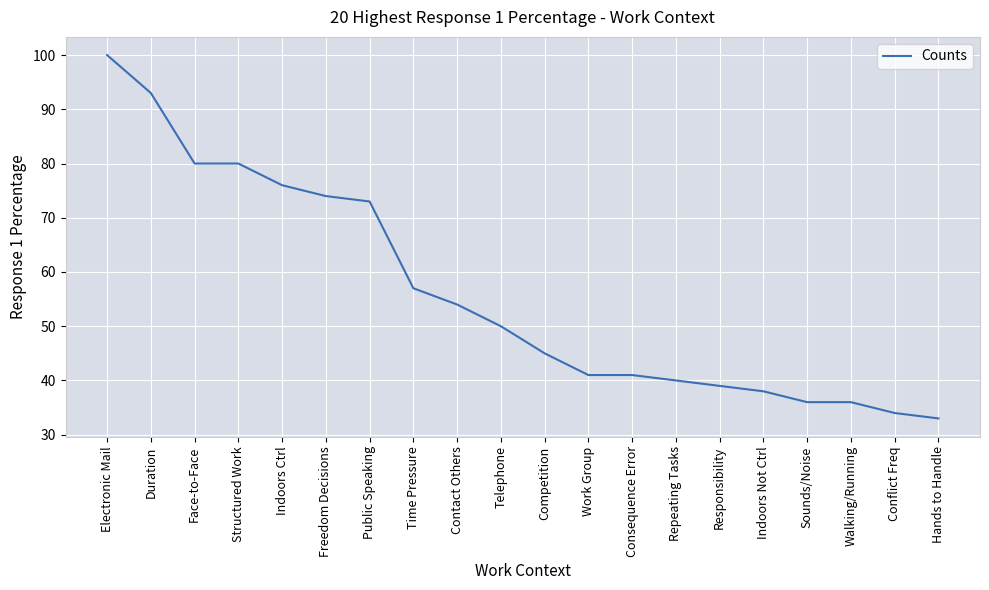

The chart shows a value of 33 at Hands to Handle. True or false?

True